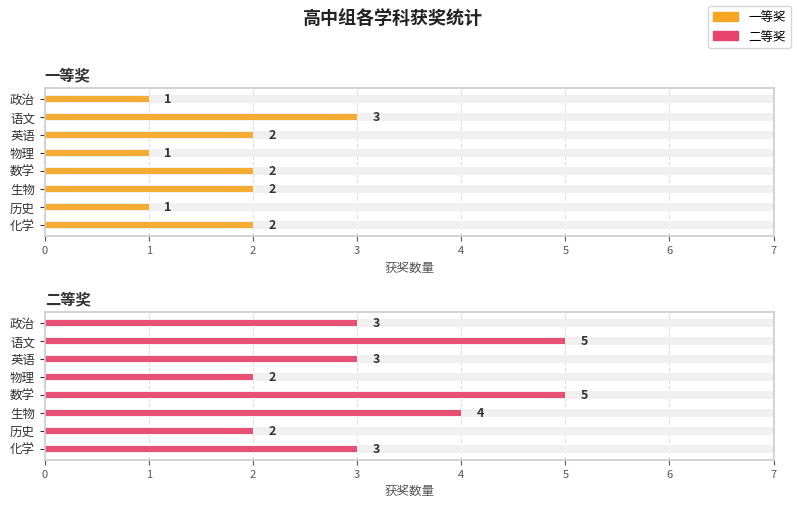

True or false: 一等奖 has a value of 1 at 物理.

True